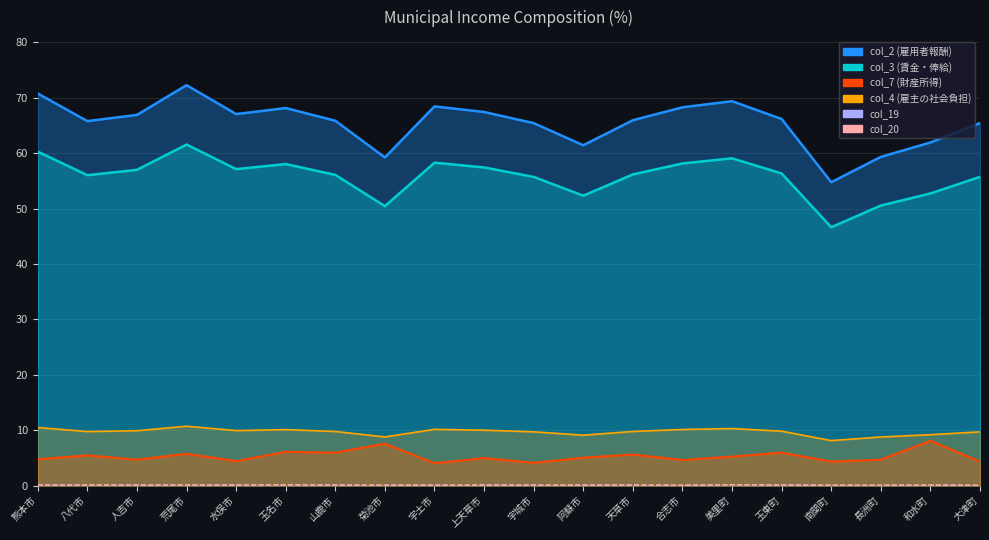

How many series are shown in this chart?

2